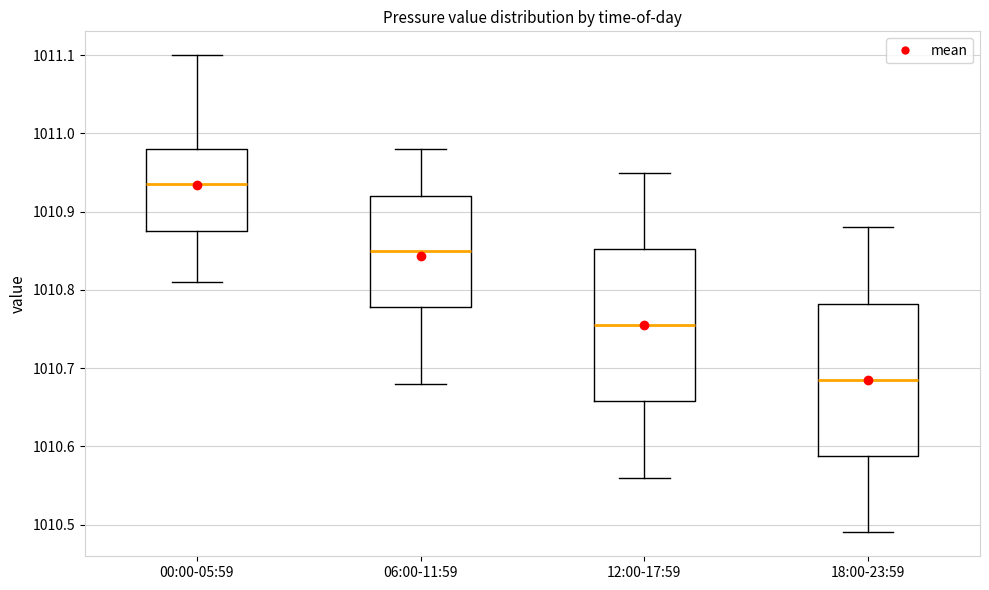

Reading left to right, transcribe this box plot: for each box, give where its median line is, the range the box spans, and where its two whiskers end, as read against the y-axis. The values are not printed on the chart, so give them approximately, as read against the axis.

00:00-05:59: median 1010.94, box 1010.88 to 1010.98, whiskers 1010.81 to 1011.10
06:00-11:59: median 1010.85, box 1010.78 to 1010.92, whiskers 1010.68 to 1010.98
12:00-17:59: median 1010.76, box 1010.66 to 1010.85, whiskers 1010.56 to 1010.95
18:00-23:59: median 1010.69, box 1010.59 to 1010.78, whiskers 1010.49 to 1010.88